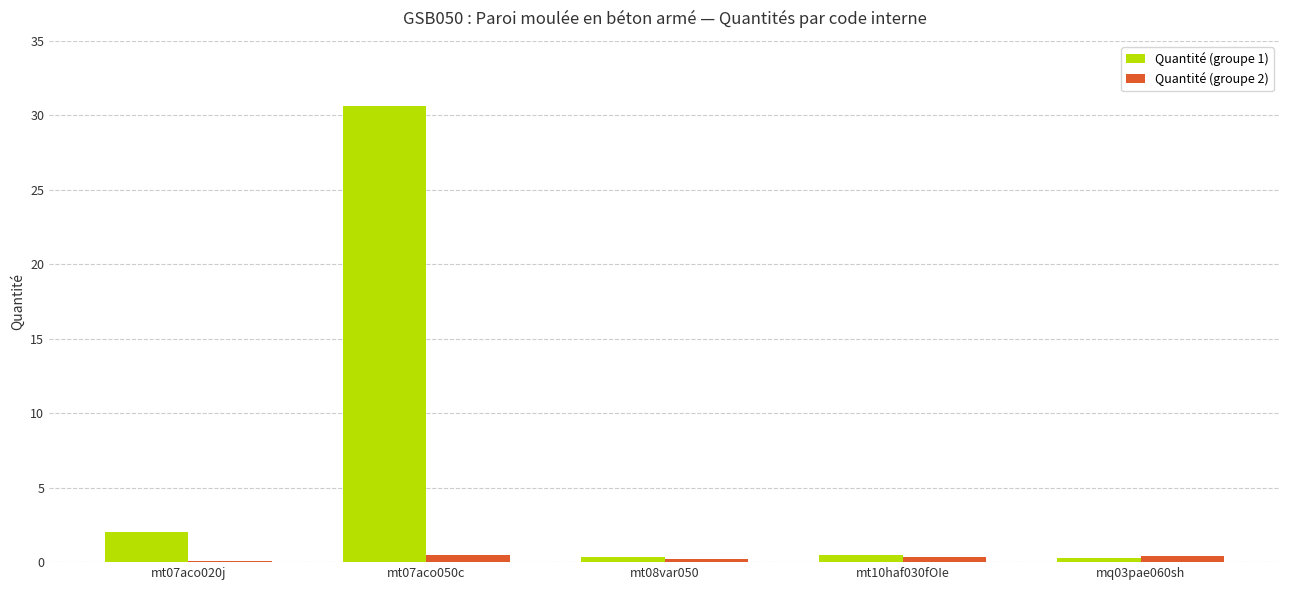

Where is Quantité (groupe 1) nearest to the value 15?

mt07aco020j